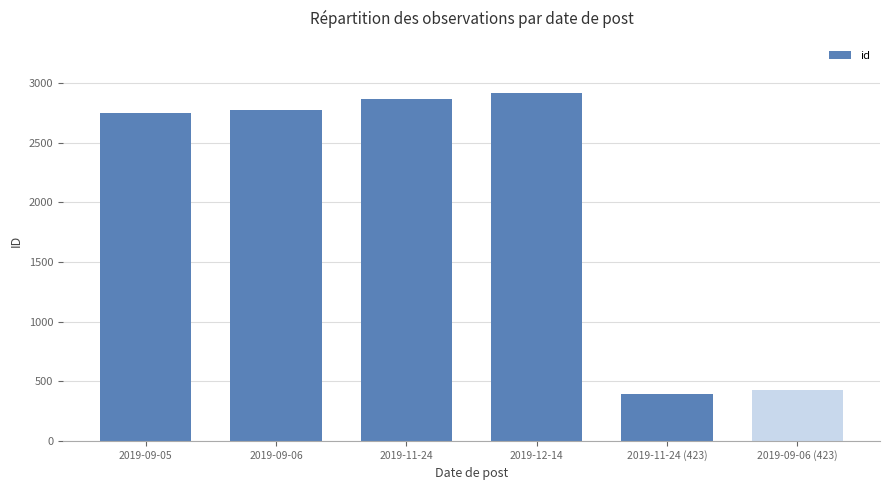

How many values are below 2775?

3